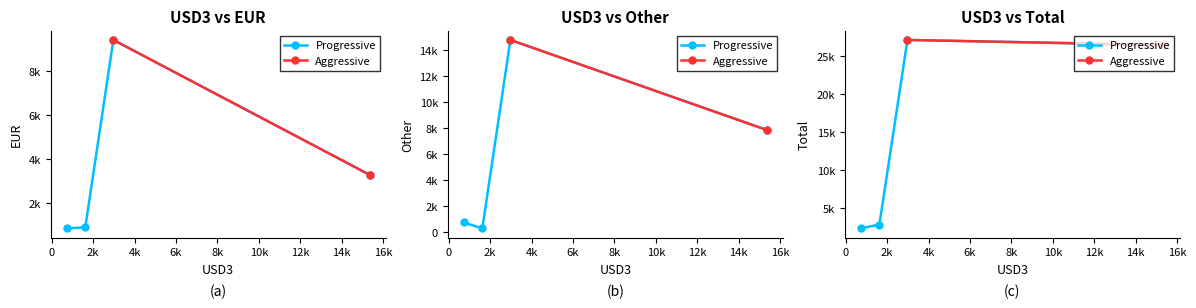

What is the maximum value shown in the chart?

27169